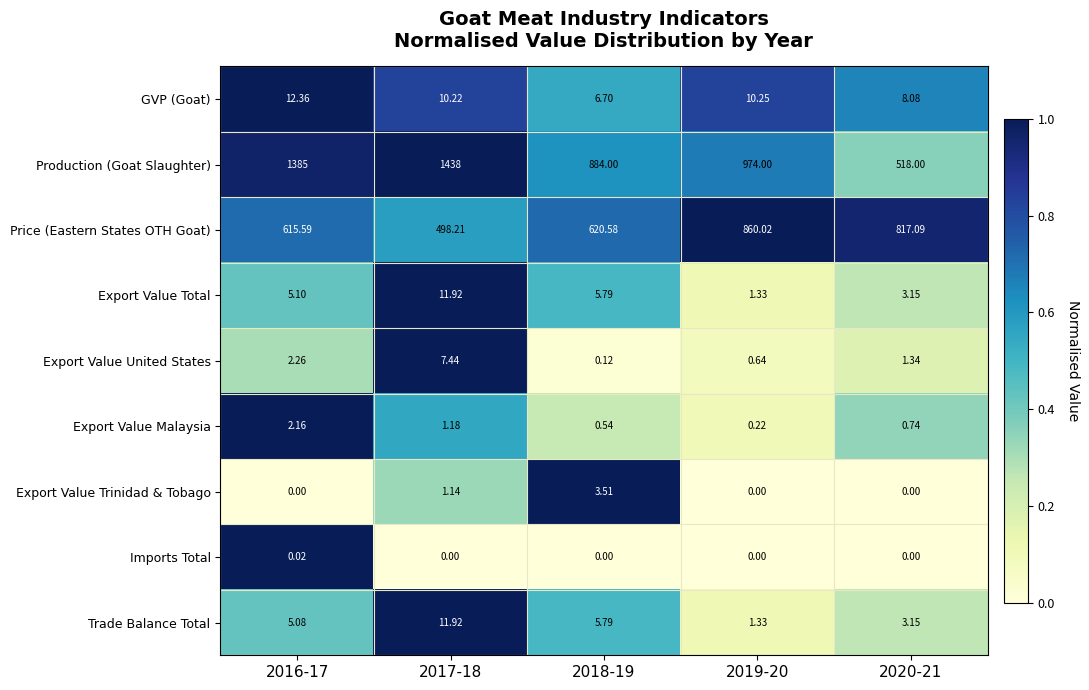

Which series has the widest spread of values?

Production (Goat Slaughter)